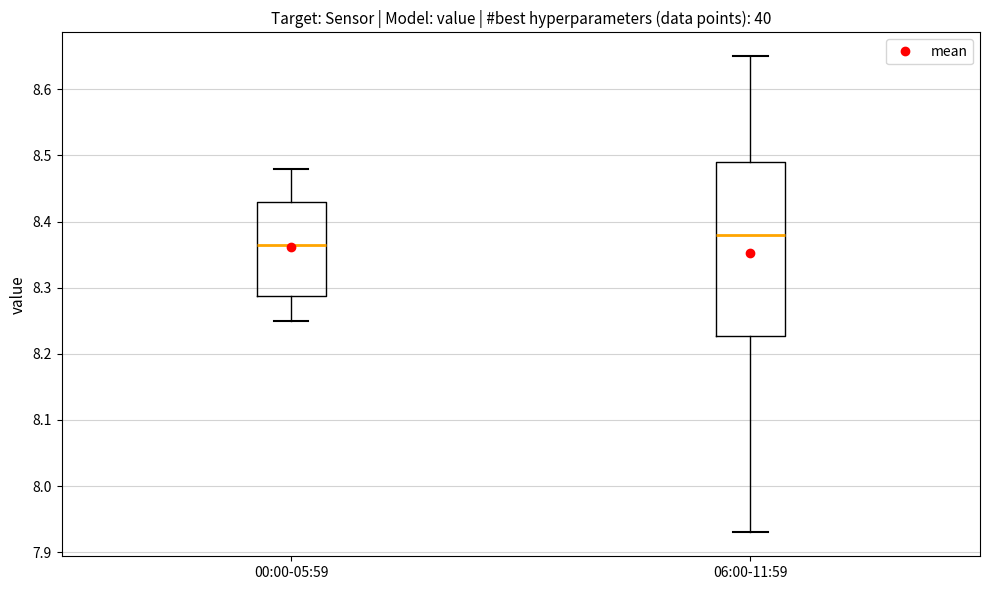

Which box is the tallest, from its lower edge to its upper edge?

06:00-11:59